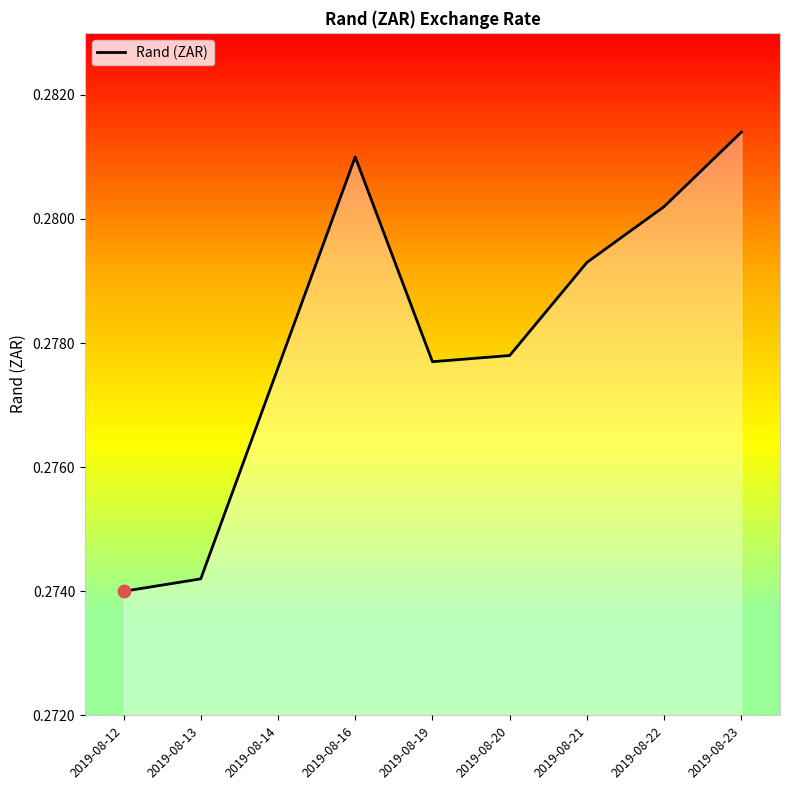

Which has a higher value, 2019-08-21 or 2019-08-23?

2019-08-23